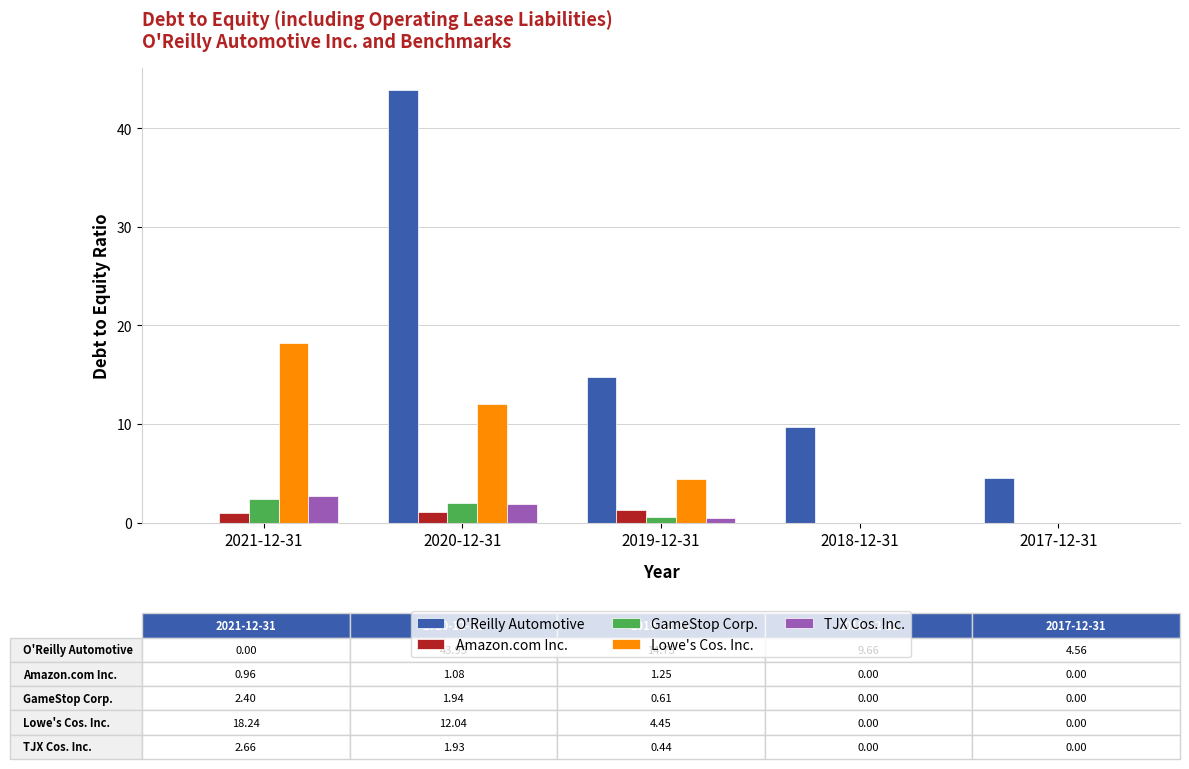

Which series changed the most between 2021-12-31 and 2017-12-31?

Lowe's Cos. Inc.